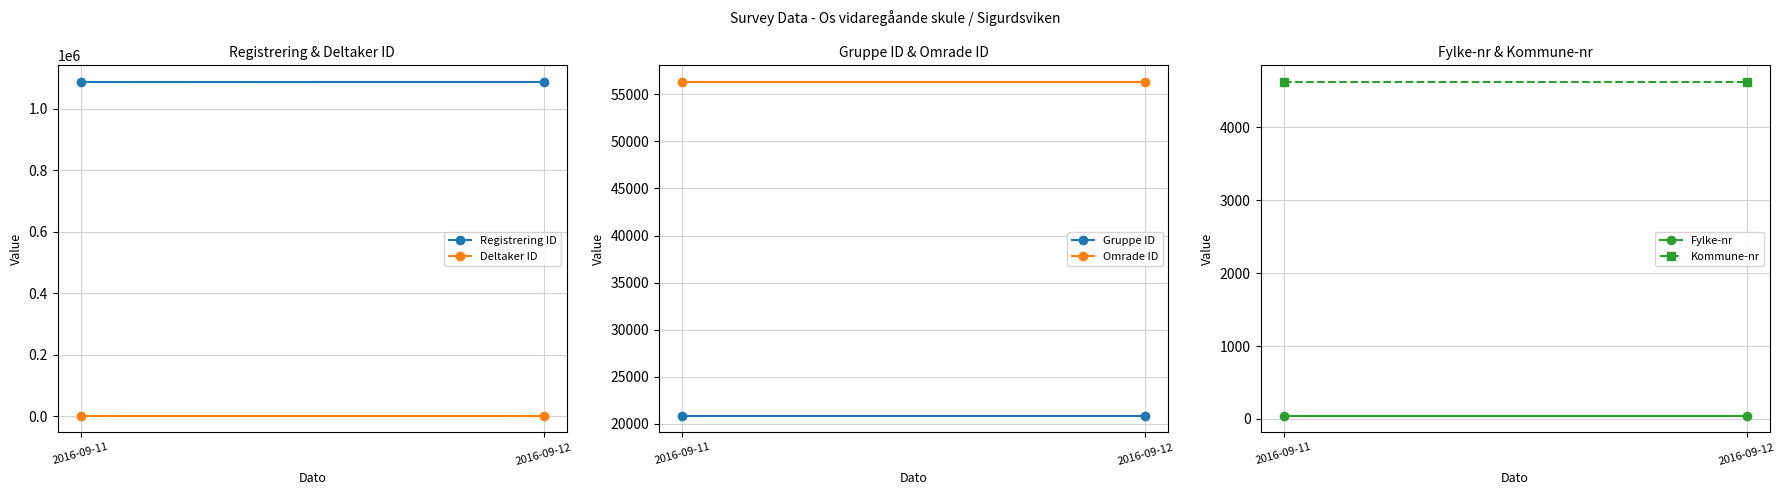

Reading left to right, list all the values displayed in this chart.

Registrering ID: 1087106	1087207
Deltaker ID: 2538	2538
Gruppe ID: 20868	20868
Omrade ID: 56315	56315
Fylke-nr: 46	46
Kommune-nr: 4624	4624